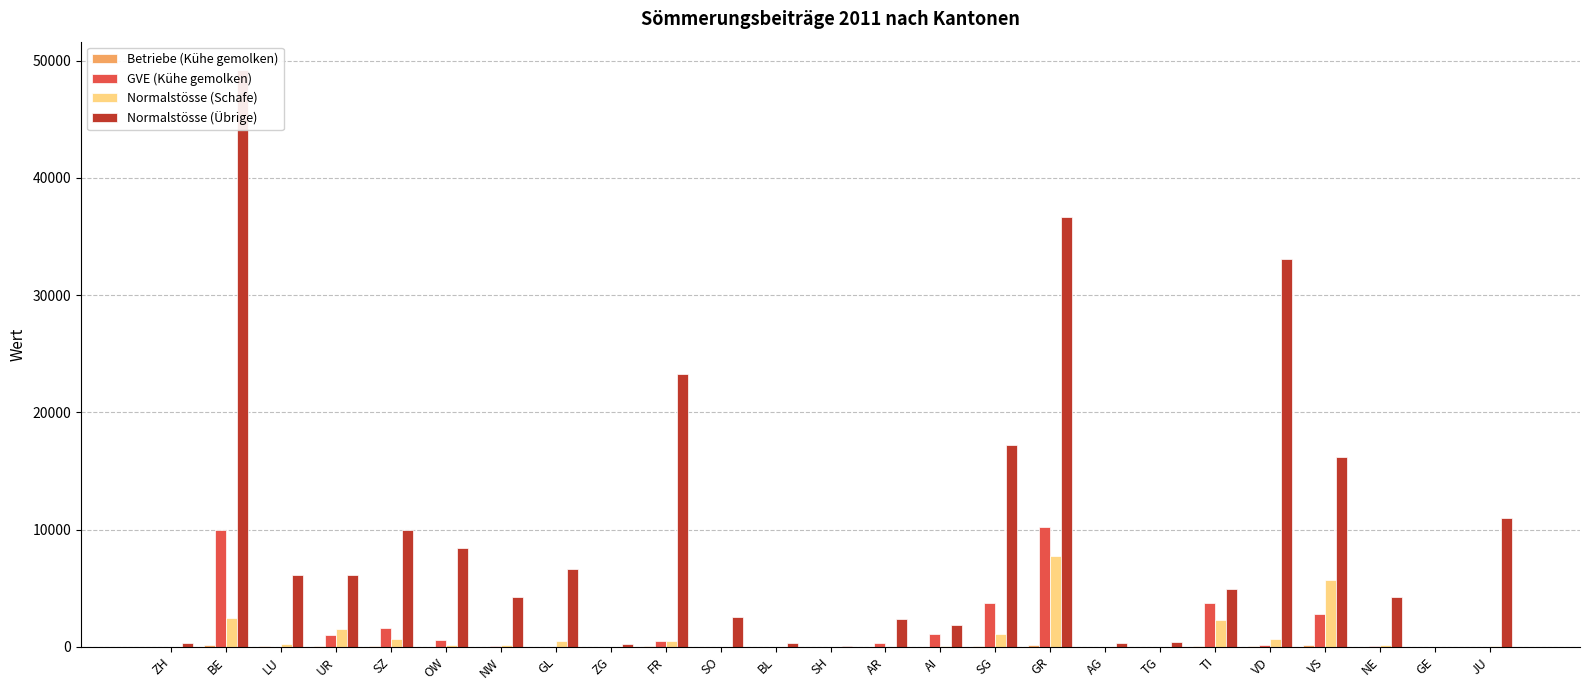

How many groups of bars are there?

25